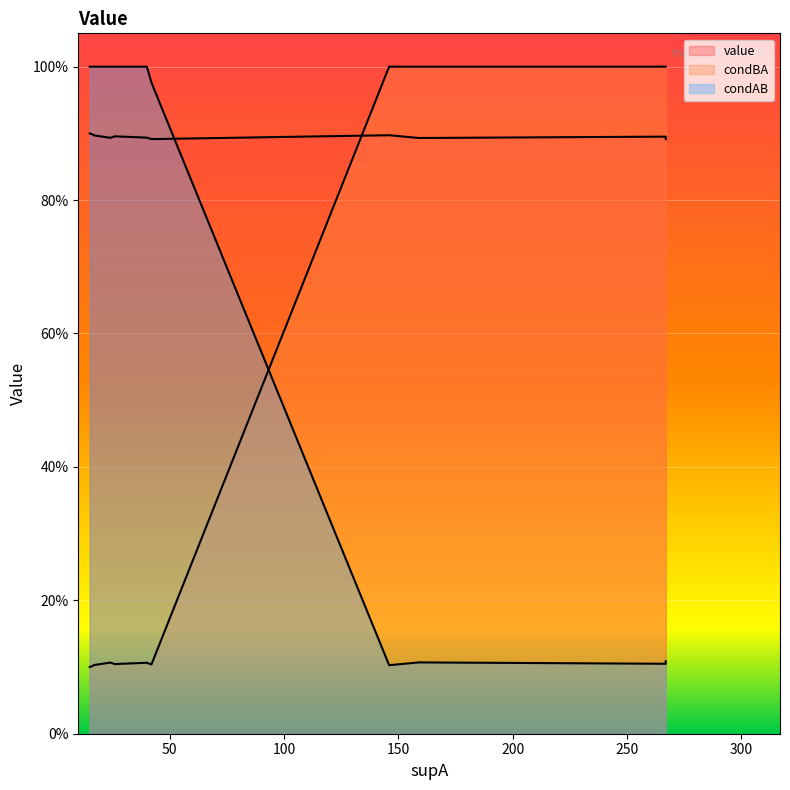

Count the value values in the range 0 to 1.

18